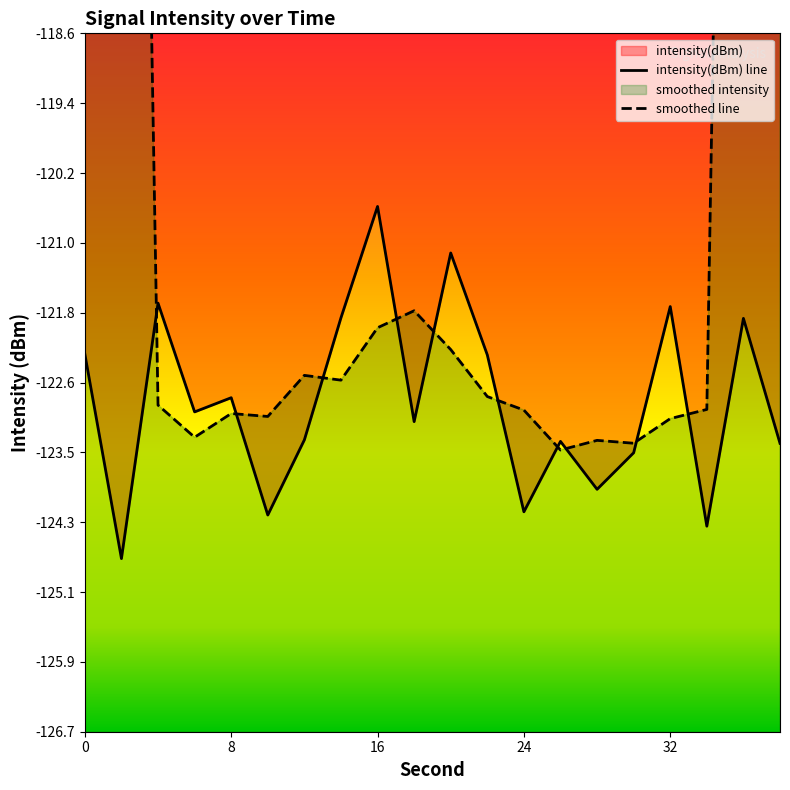

What is the value of the 8th point from the left?

-121.9